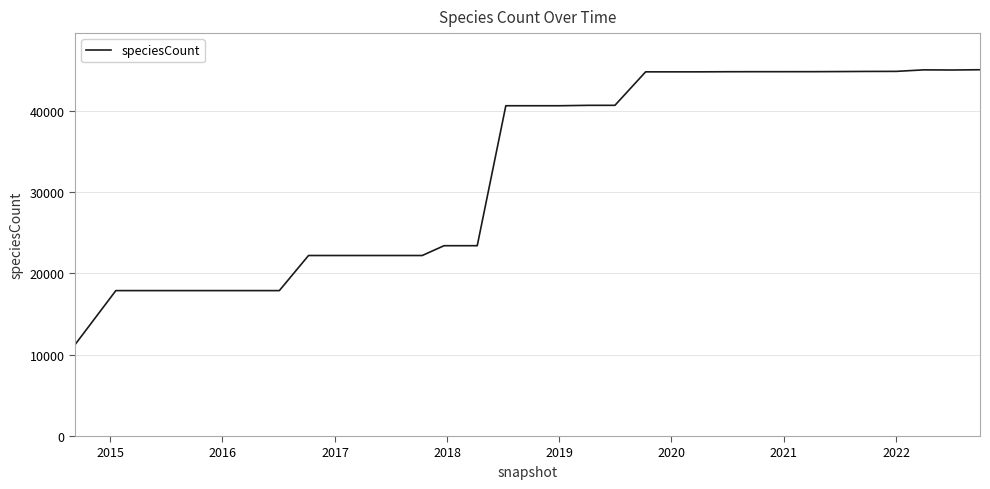

What is the difference between the maximum and minimum values?

33827